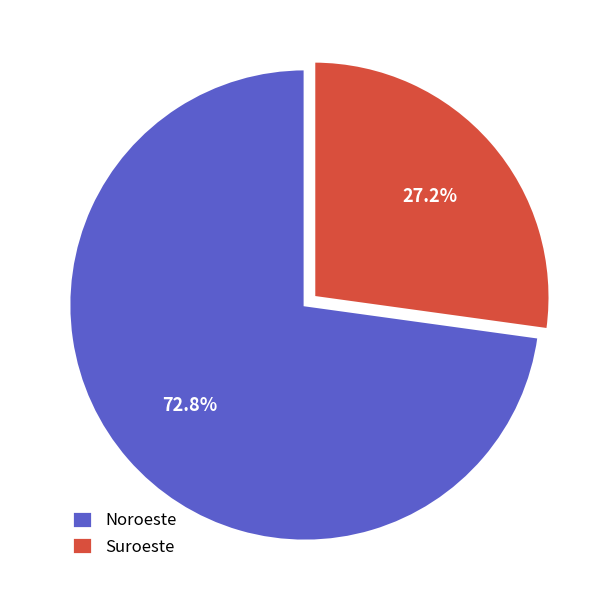

Which slice is the smallest?

Suroeste